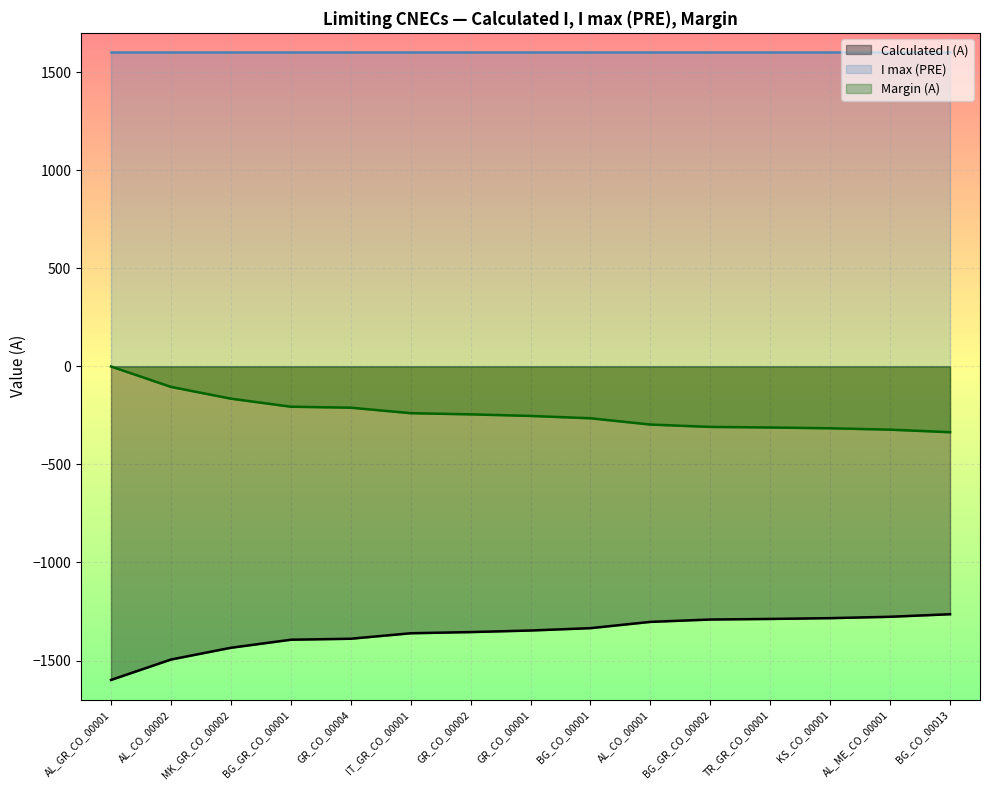

Reading left to right, extract all data points from this chart.

Calculated I (A): AL_GR_CO_00001=-1599	AL_CO_00002=-1495	MK_GR_CO_00002=-1435	BG_GR_CO_00001=-1394	GR_CO_00004=-1389	IT_GR_CO_00001=-1361	GR_CO_00002=-1355	GR_CO_00001=-1347	BG_CO_00001=-1335	AL_CO_00001=-1303	BG_GR_CO_00002=-1291	TR_GR_CO_00001=-1288	KS_CO_00001=-1284	AL_ME_CO_00001=-1277	BG_CO_00013=-1264
Margin (A): AL_GR_CO_00001=-1	AL_CO_00002=-105	MK_GR_CO_00002=-165	BG_GR_CO_00001=-206	GR_CO_00004=-211	IT_GR_CO_00001=-239	GR_CO_00002=-245	GR_CO_00001=-253	BG_CO_00001=-265	AL_CO_00001=-297	BG_GR_CO_00002=-309	TR_GR_CO_00001=-312	KS_CO_00001=-316	AL_ME_CO_00001=-323	BG_CO_00013=-336